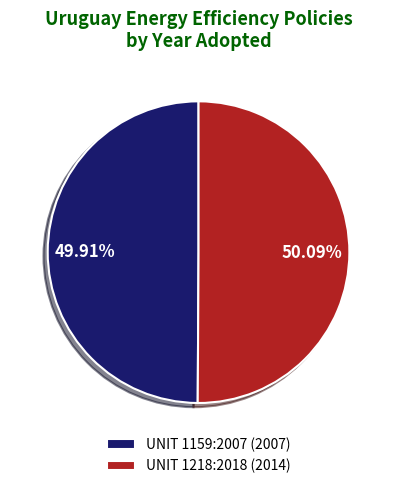

How many slices are in this pie chart?

2